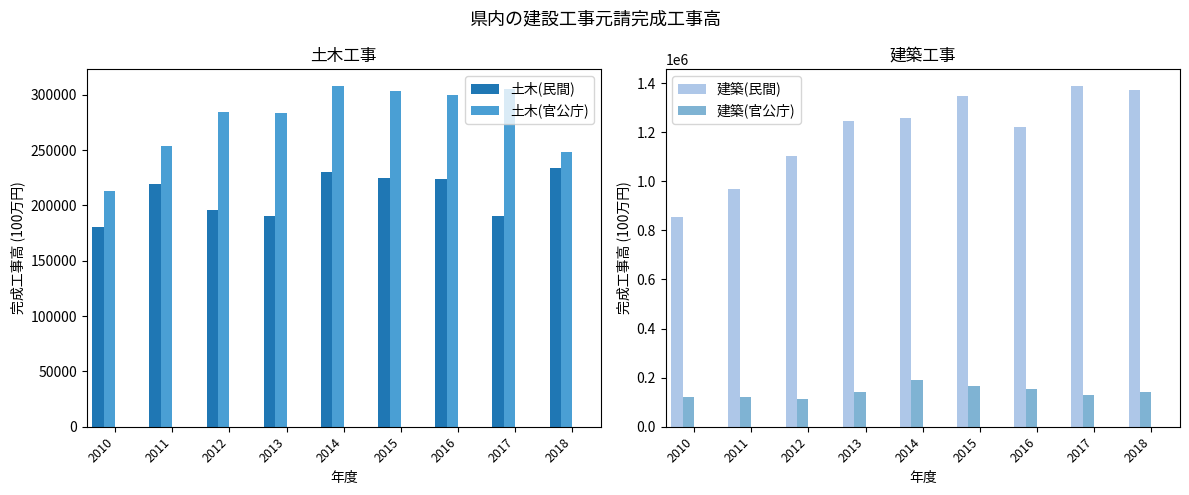

The value of 土木(民間) at 2013 is 121708. True or false?

False